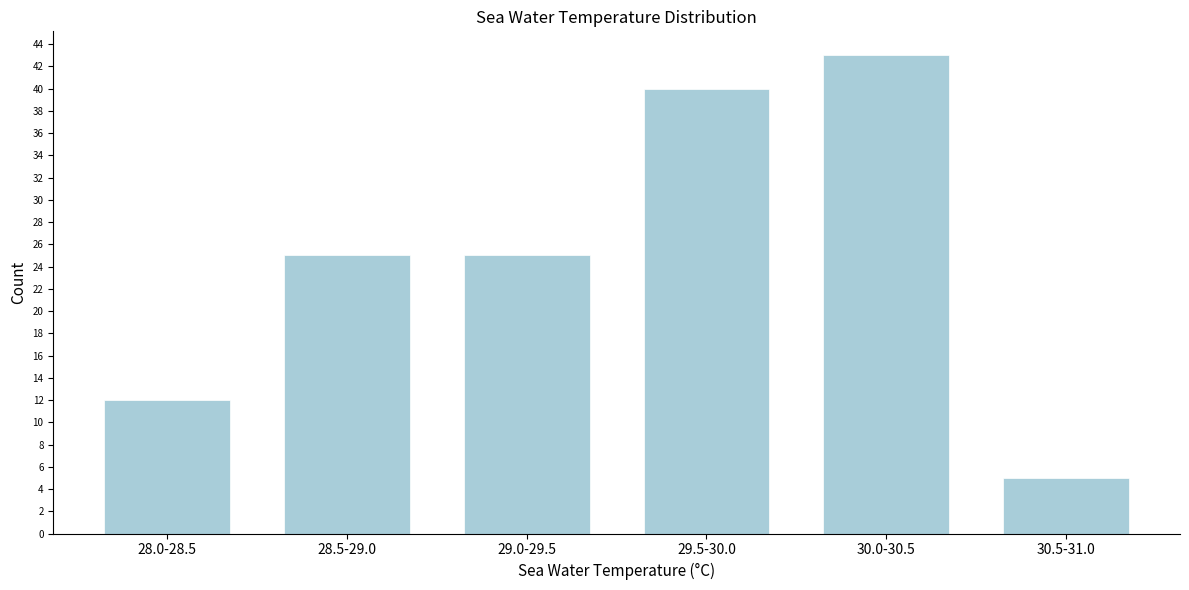

Reading left to right, extract all data points from this chart.

28.0-28.5=12	28.5-29.0=25	29.0-29.5=25	29.5-30.0=40	30.0-30.5=43	30.5-31.0=5